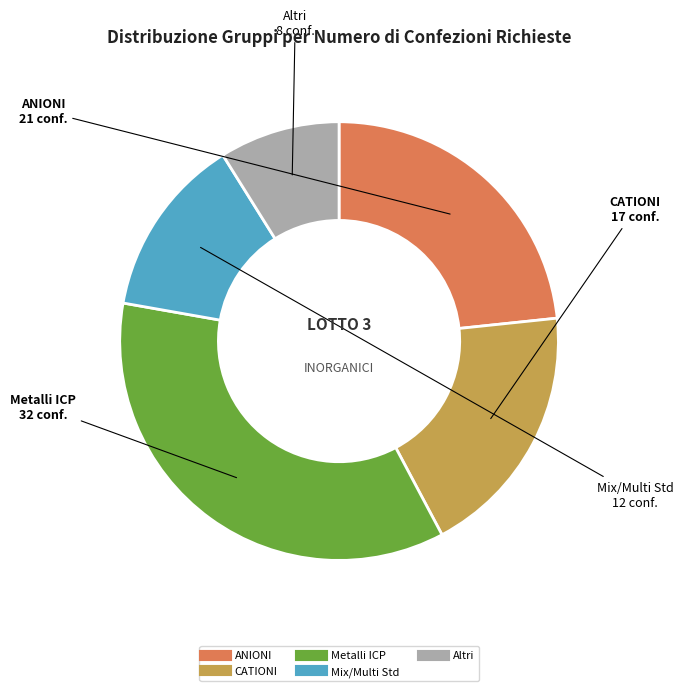

Does any single category account for the majority?

No